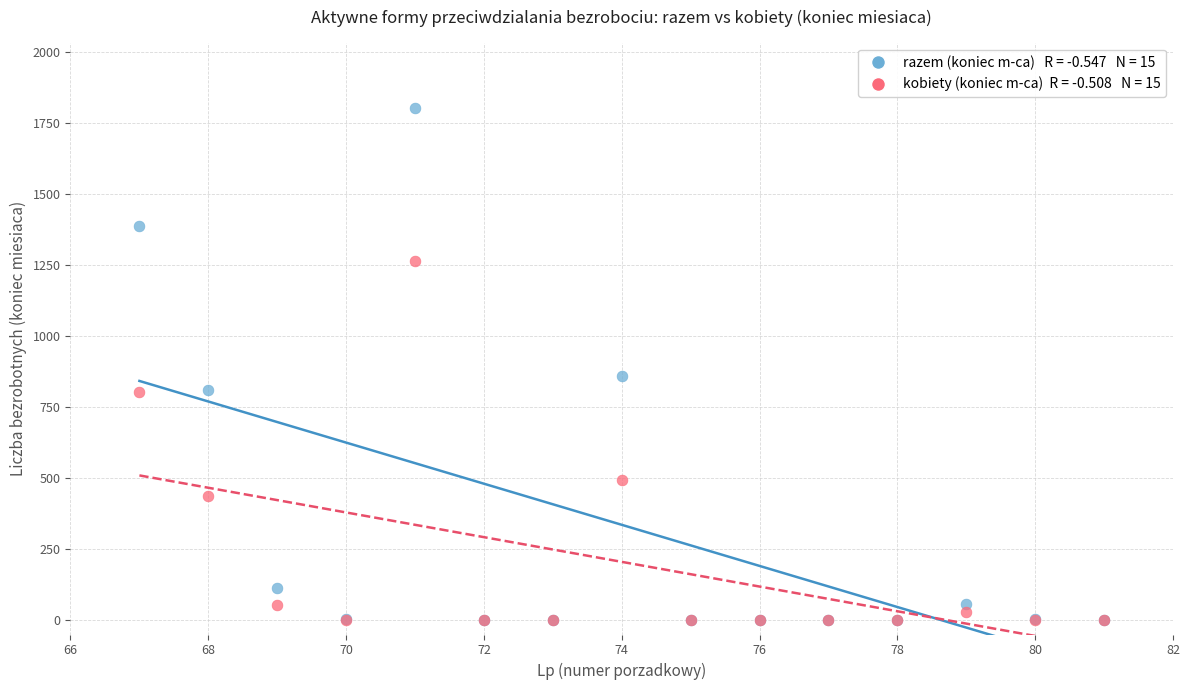

Across all series, what Y value is closest to 902?

859